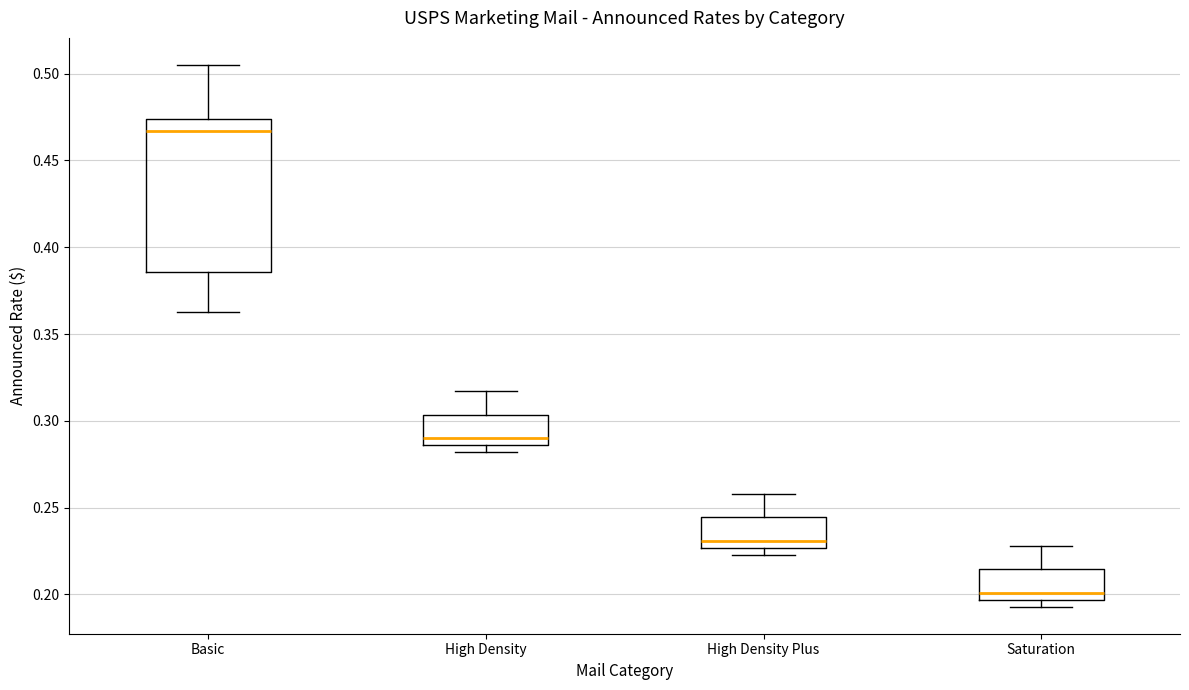

Which box has the lowest median line?

Saturation